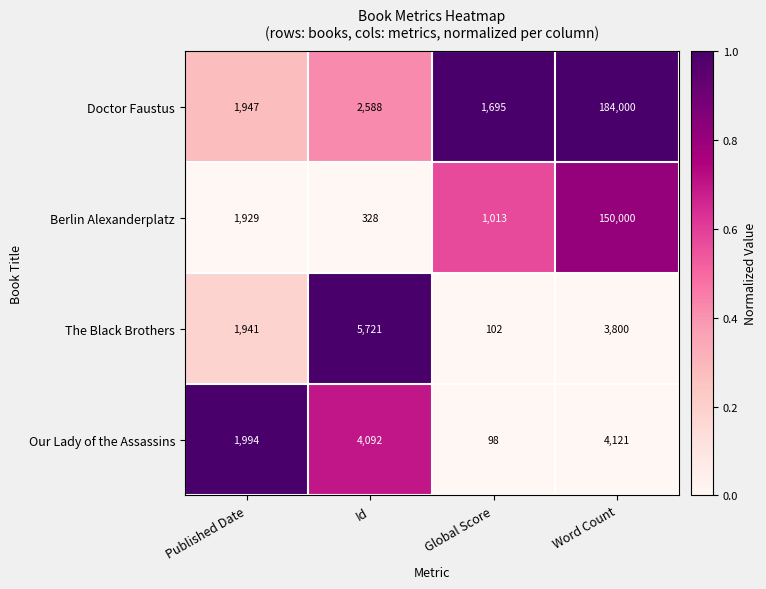

True or false: Doctor Faustus has a value of 2668 at Published Date.

False